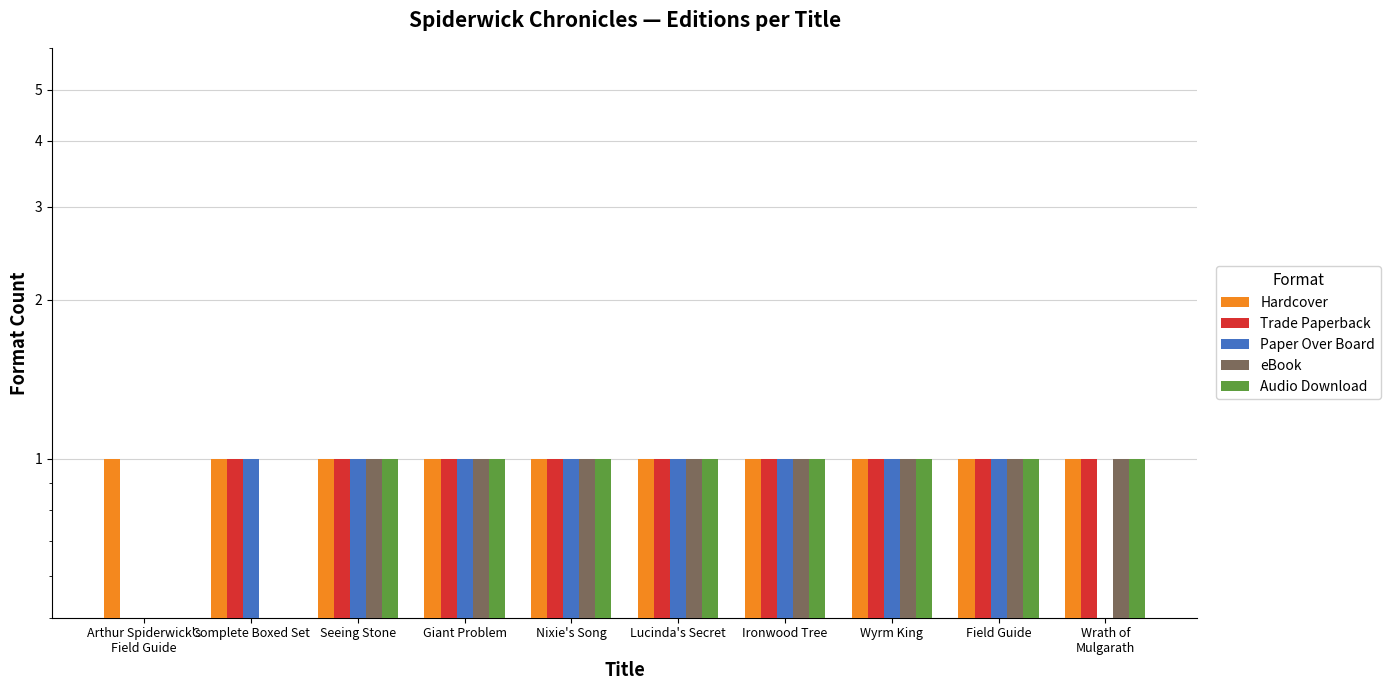

How many groups of bars are there?

10